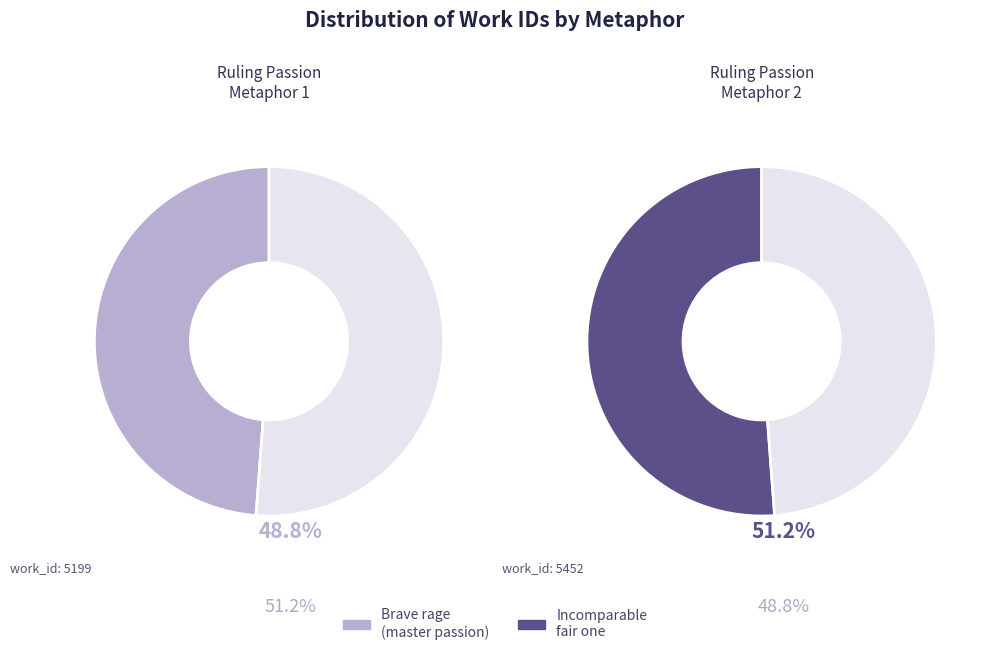

How many slices are in this pie chart?

2